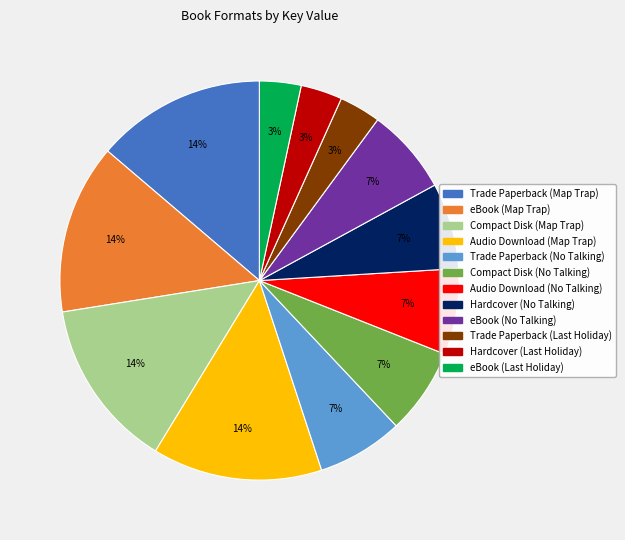

Count the number of slices in the pie.

12